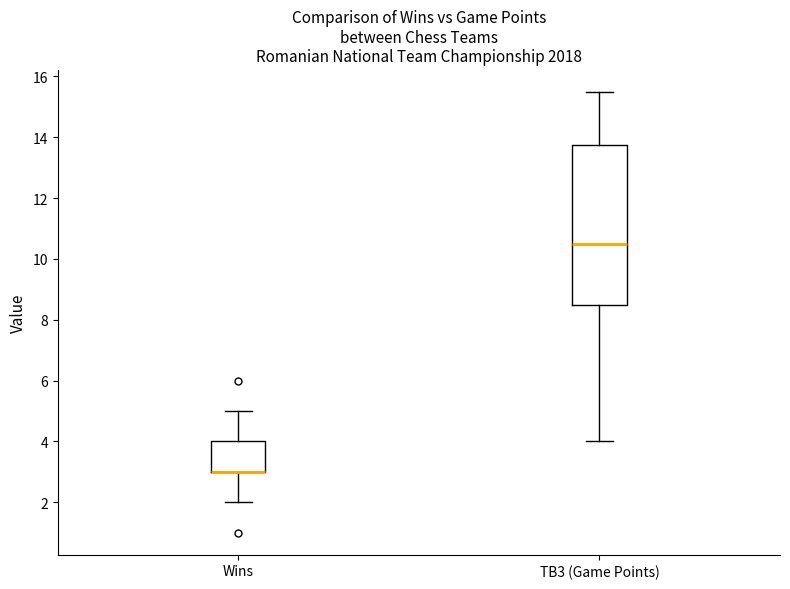

Reading left to right, read every box against the y-axis: the position of its median line, the range the box covers, and the ends of its whiskers. The values are not printed on the chart, so give them approximately, as read against the axis.

Wins: median 3.0 (drawn on the box's lower edge), box 3.0 to 4.0, whiskers 2.0 to 5.0
TB3 (Game Points): median 10.6, box 8.6 to 13.8, whiskers 4.0 to 15.6